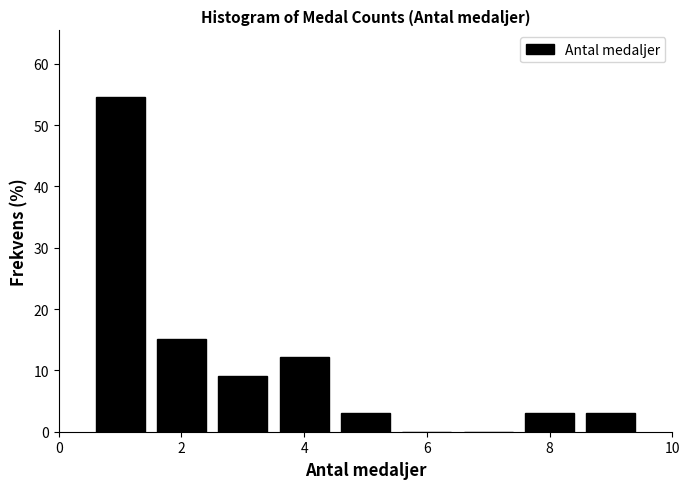

What is the height of the bar covering 3.5 to 4.5 on the x-axis? Neither the bar edges nor the heights are printed on the chart, so give them approximately, as read against the axes.

12